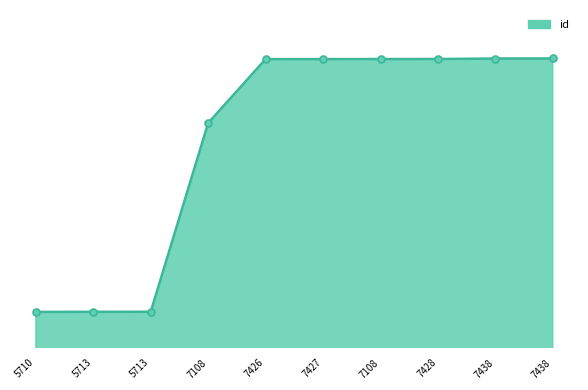

True or false: the data shows 35163 at 7438.

False